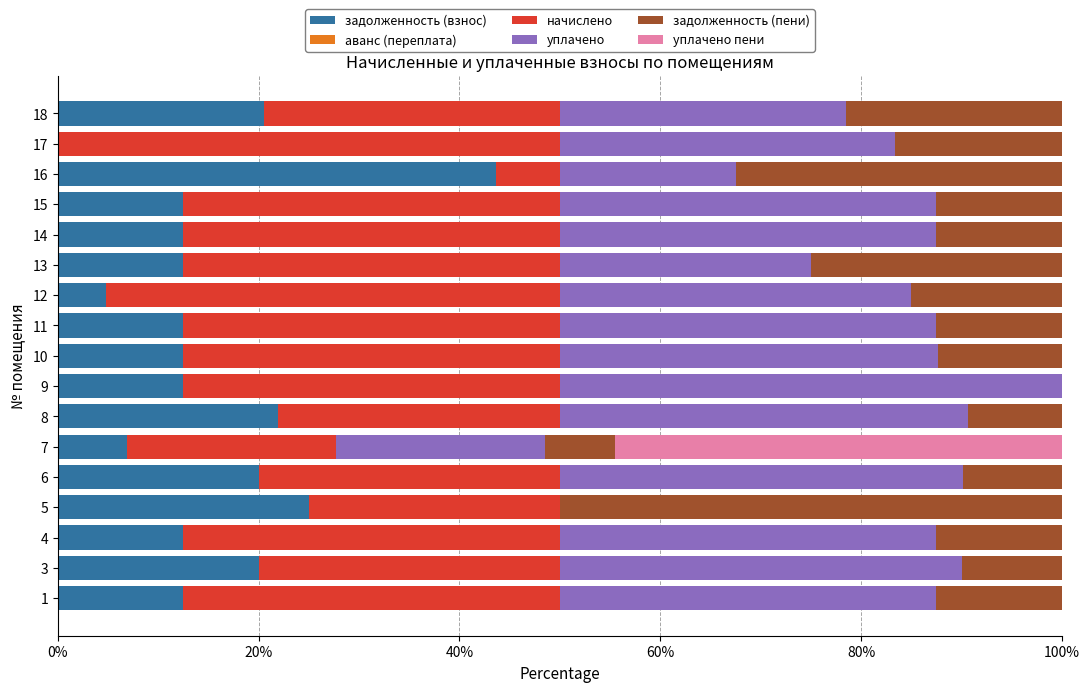

The value of задолженность (взнос) at 3 is 13.8. True or false?

False